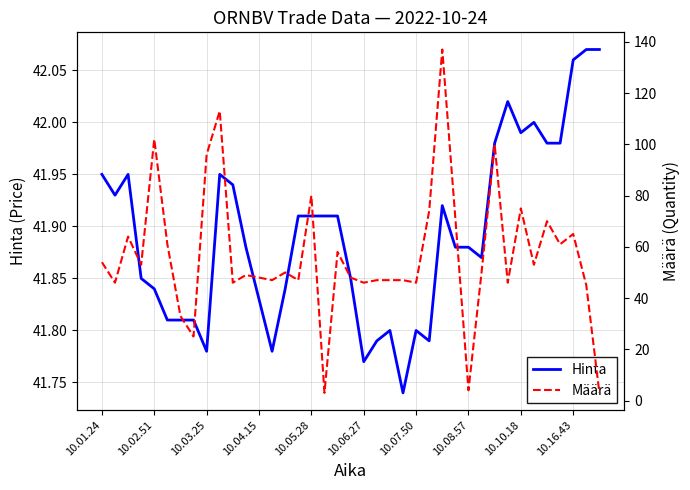

What is the value of the Määrä point at the 38th from the left?

45.0